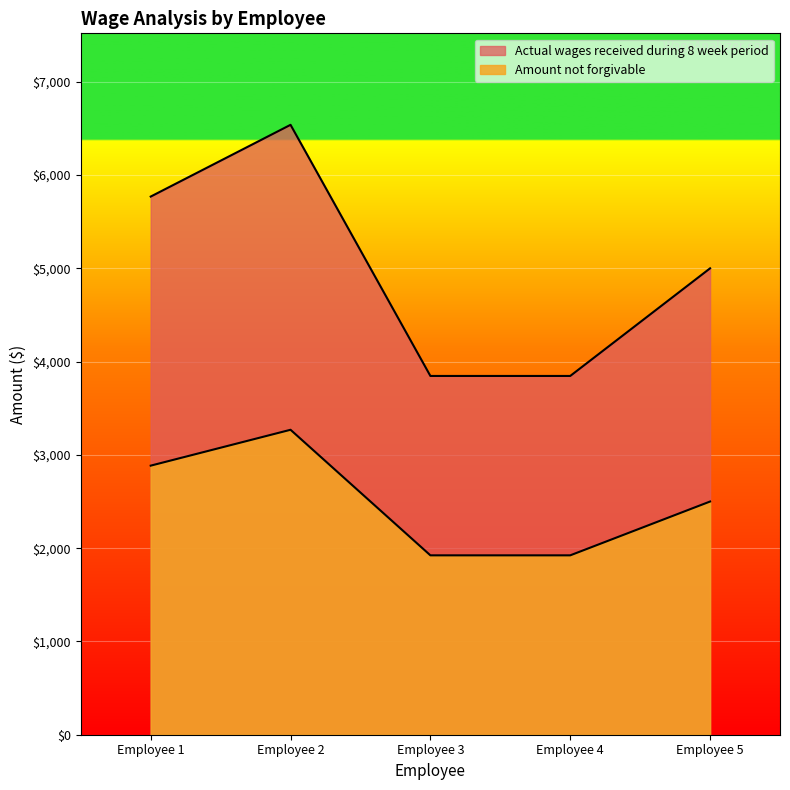

Which has a higher value, Employee 4 or Employee 3?

Employee 4